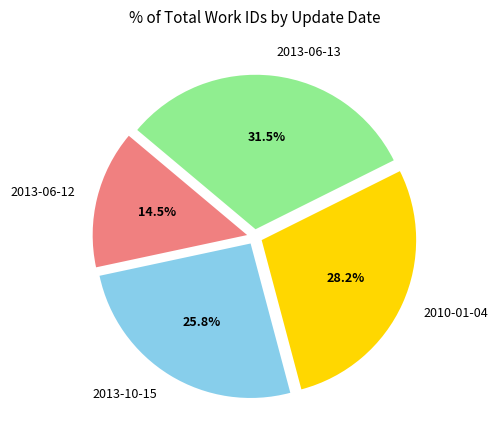

What percentage do 2013-06-12 and 2013-06-13 together represent?

46.0%